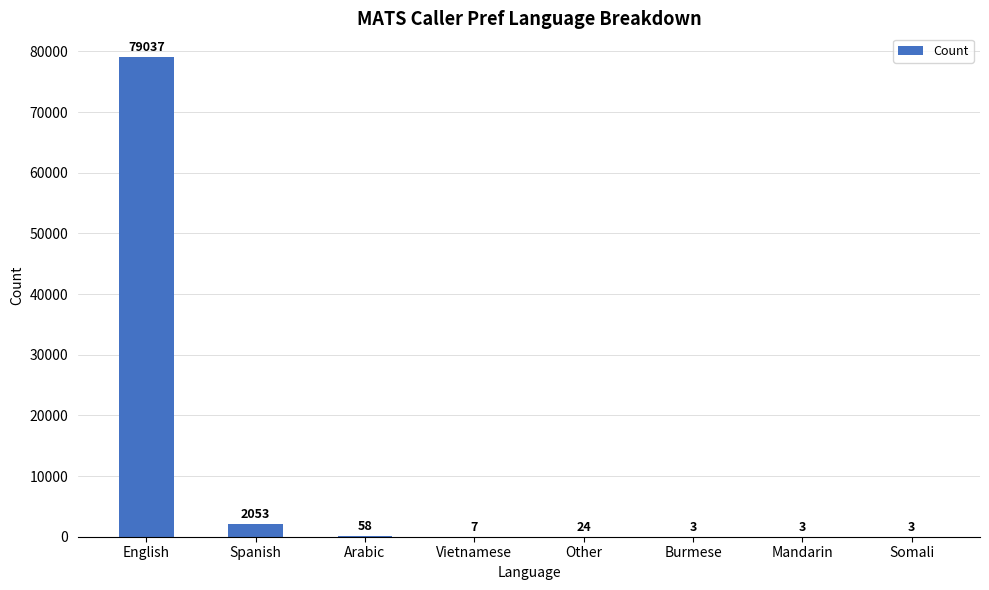

Where is the data nearest to the value 39520?

Spanish